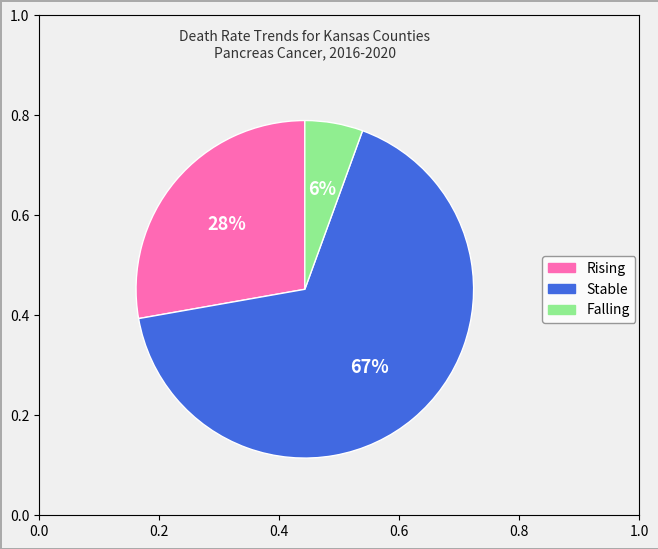

To the nearest percent, what is the average slice percentage?

33%